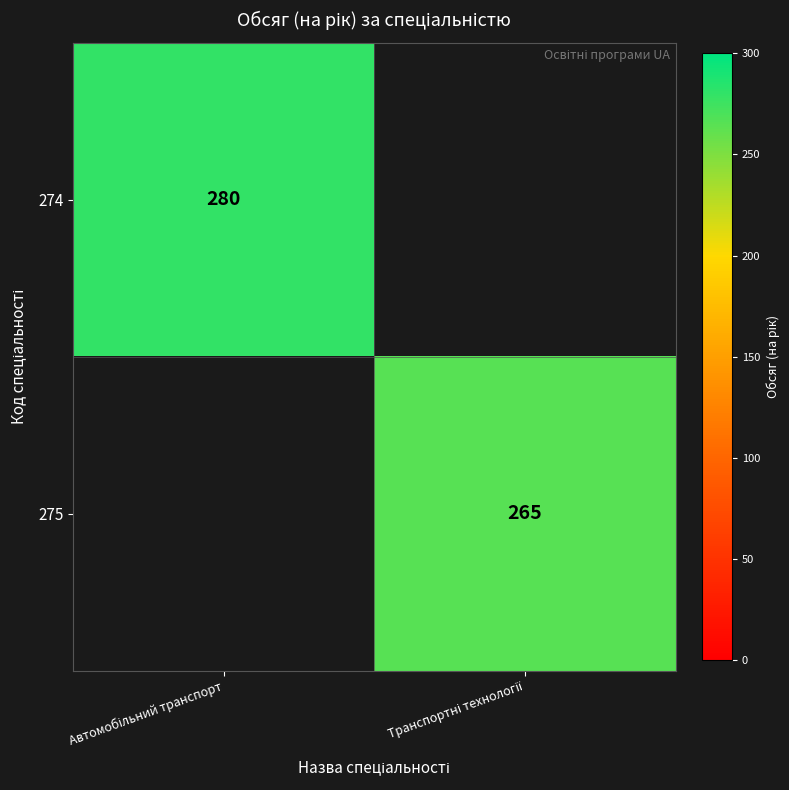

How many positive values does the 274 series have?

1